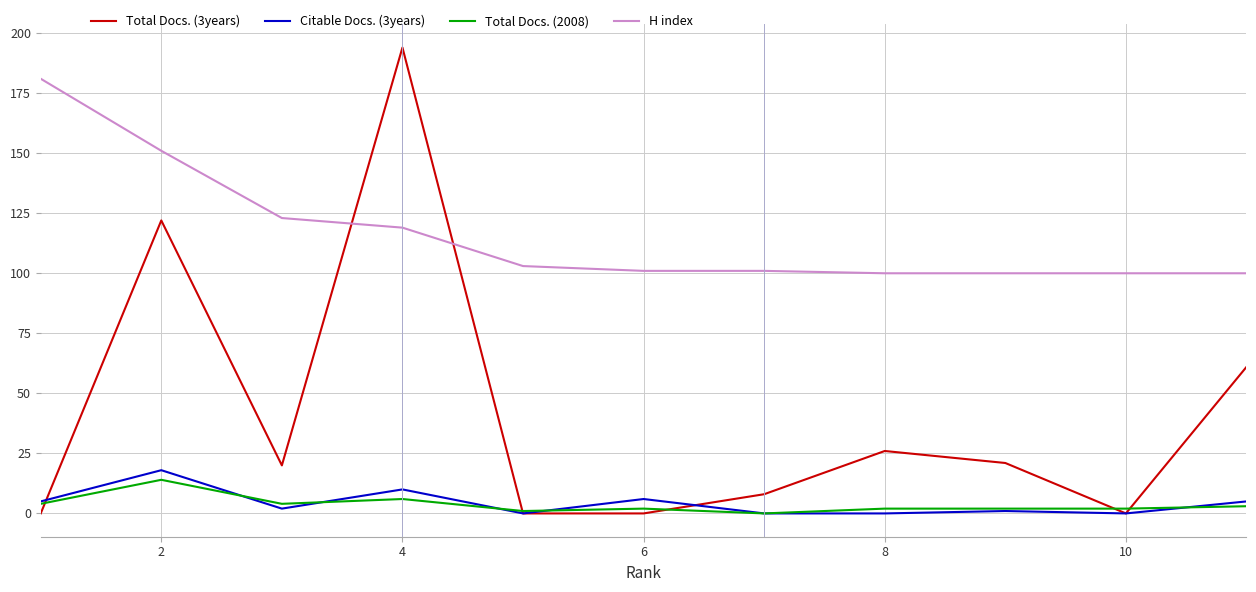

Which series has the widest spread of values?

Total Docs. (3years)